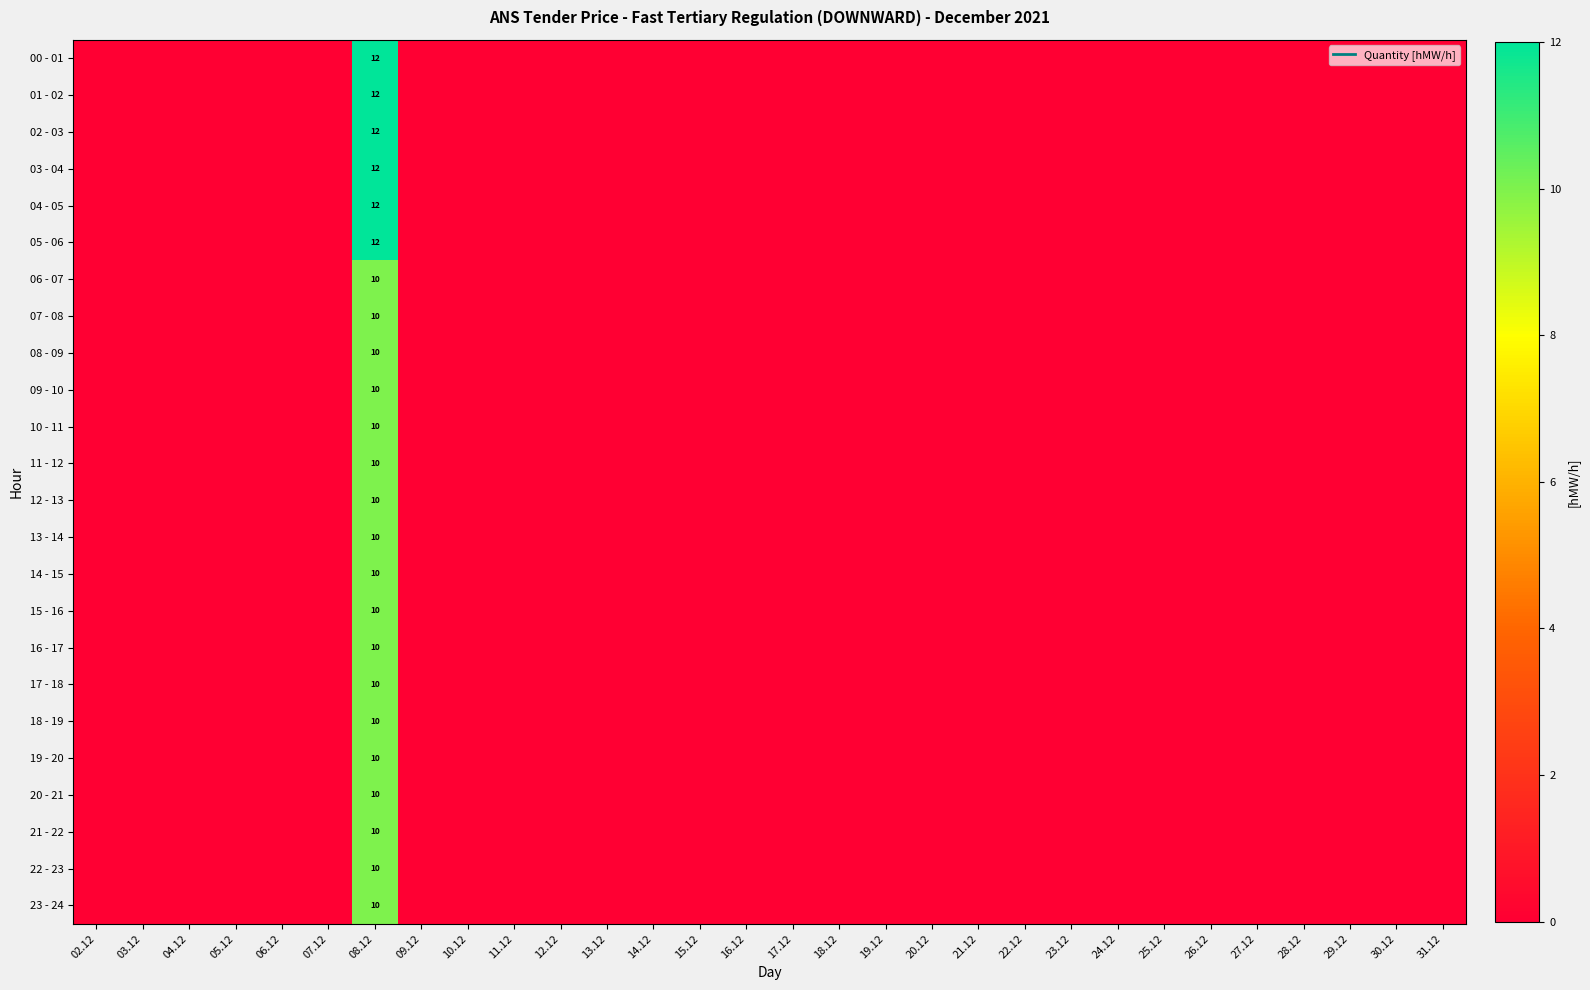

The 05 - 06 series shows 0 at 16.12. True or false?

True